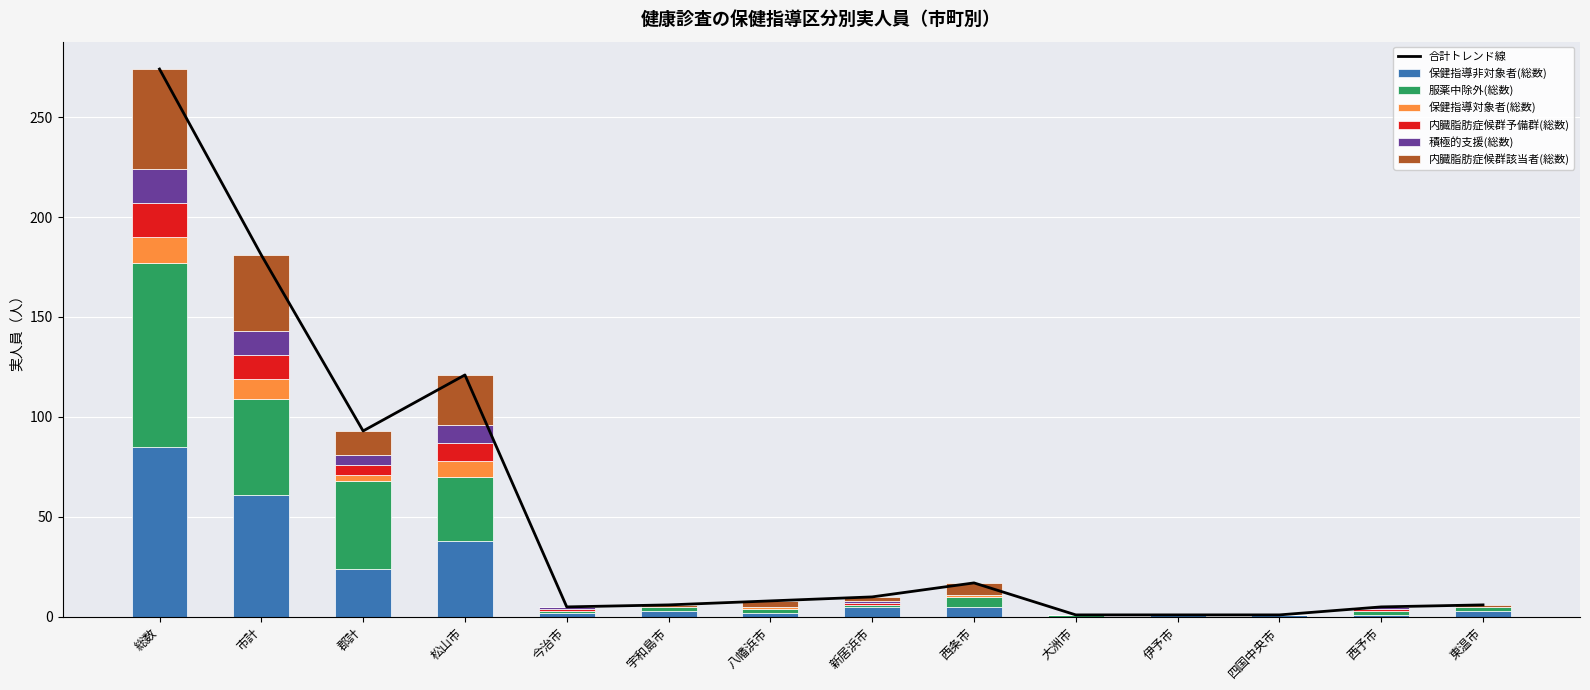

What is the total value across all series at 今治市?

5